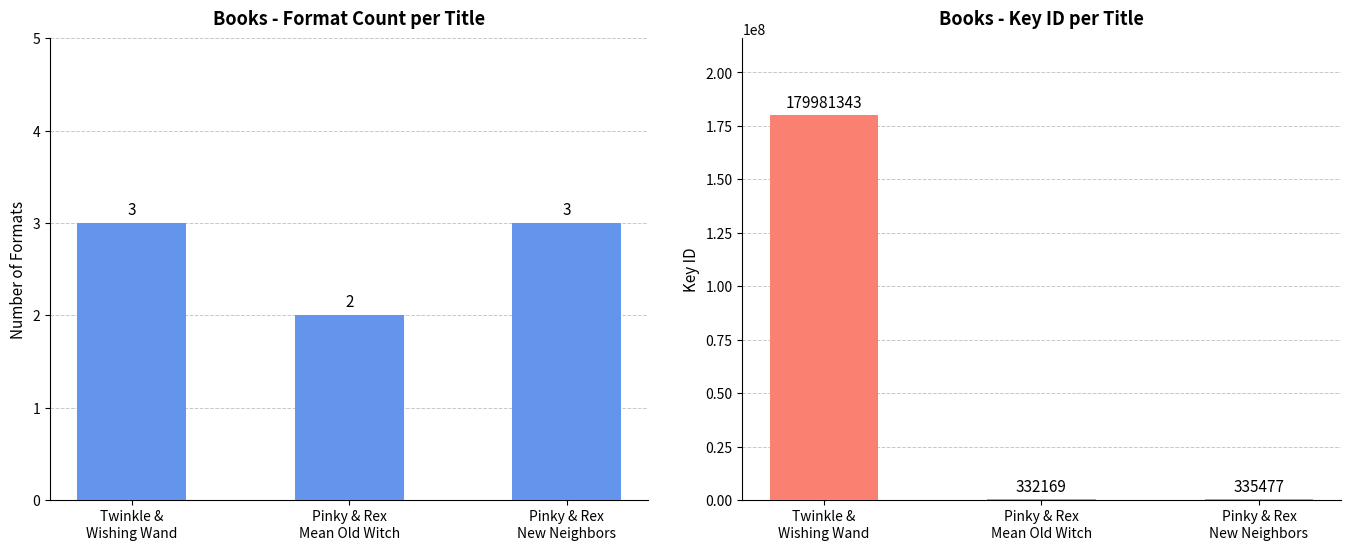

Where is Formats per Title nearest to the value 2?

Pinky & Rex
Mean Old Witch